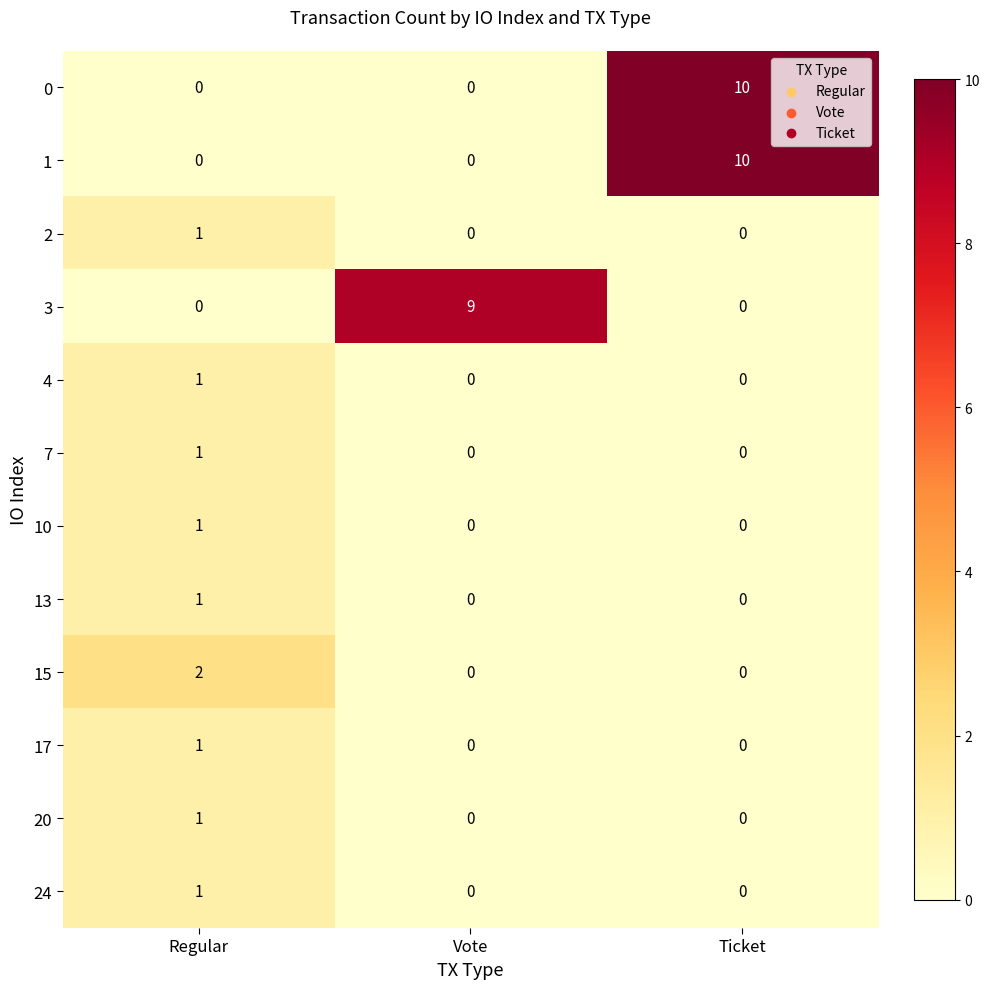

What is the greatest value displayed?

10